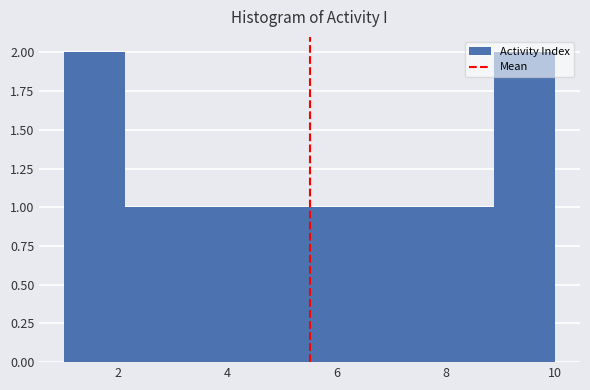

How tall is the bar that spans 4.4 to 5.6 on the x-axis? Neither the bar edges nor the heights are printed on the chart, so give them approximately, as read against the axes.

1